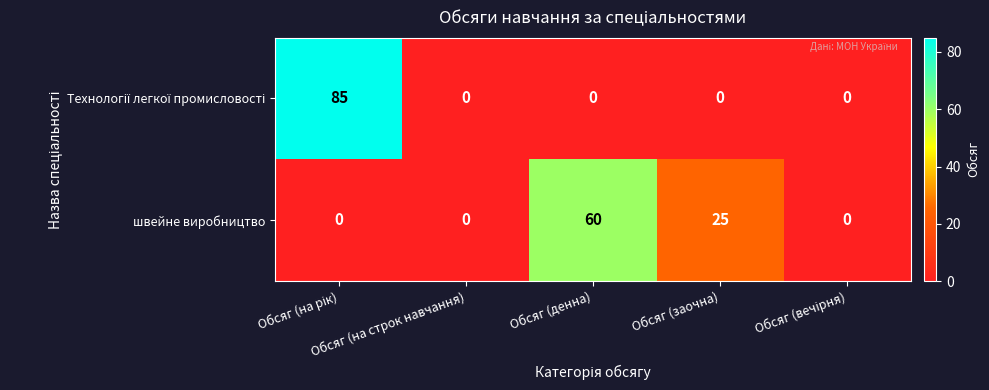

How many швейне виробництво values are between 0 and 25?

4